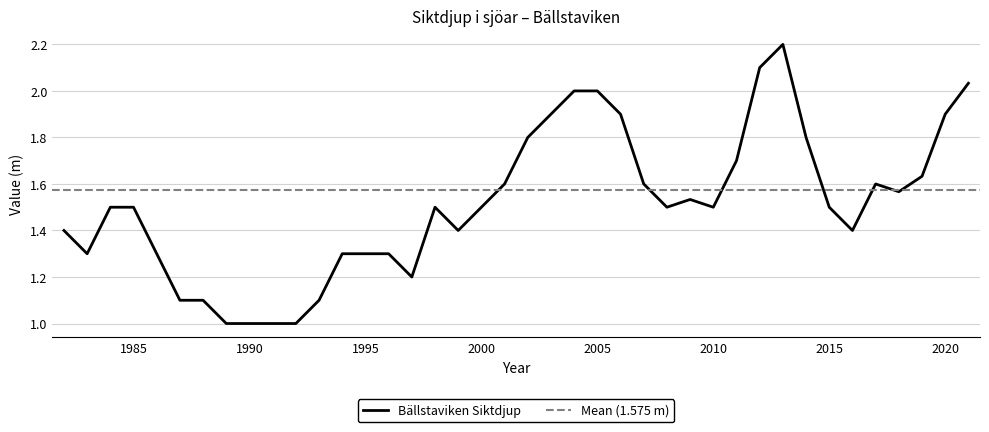

Reading left to right, what are all the values shown in this chart?

1.4	1.3	1.5	1.5	1.3	1.1	1.1	1.0	1.0	1.0	1.0	1.1	1.3	1.3	1.3	1.2	1.5	1.4	1.5	1.6	1.8	1.9	2.0	2.0	1.9	1.6	1.5	1.5	1.5	1.7	2.1	2.2	1.8	1.5	1.4	1.6	1.6	1.6	1.9	2.0